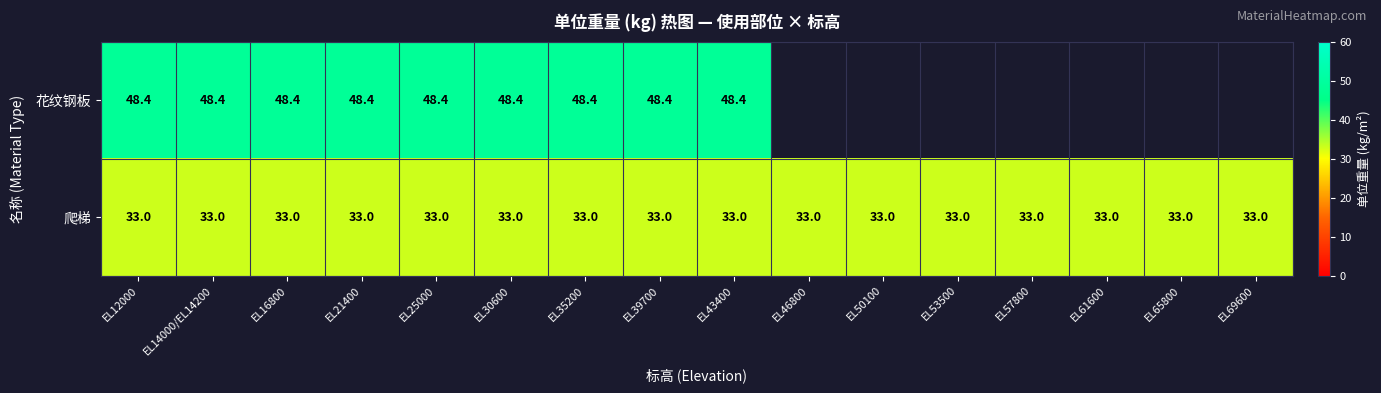

What is the sum of the 爬梯 values at EL14000/EL14200 and EL12000?

66.0